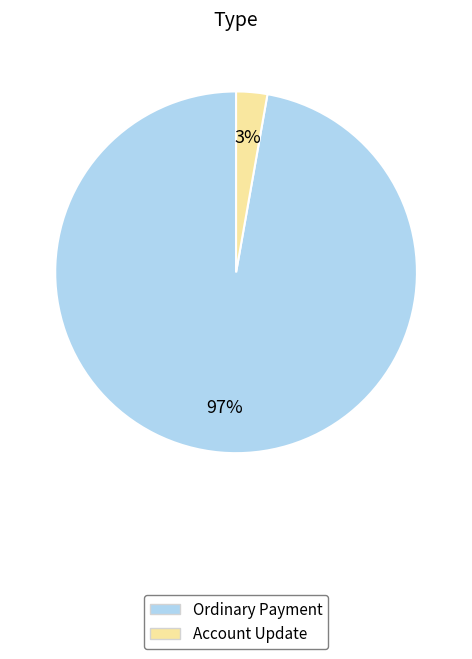

Combined, do Account Update and Ordinary Payment account for over 50%?

Yes